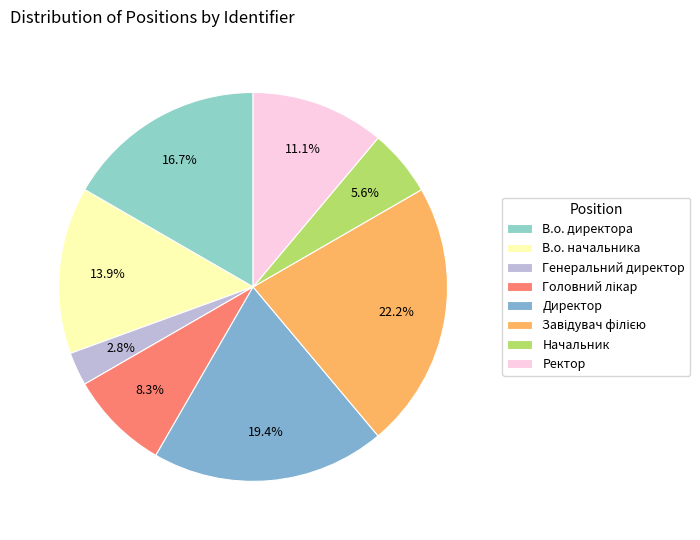

Between В.о. начальника and Завідувач філією, which is larger?

Завідувач філією